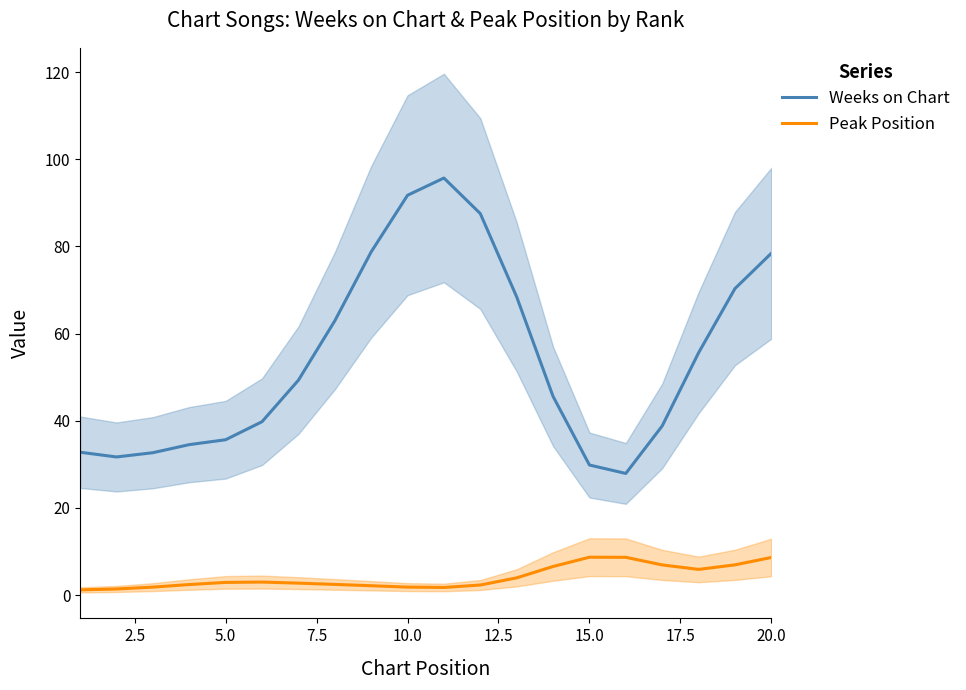

What is the sum of the Peak Position values at 20.0 and 15.0?

17.3